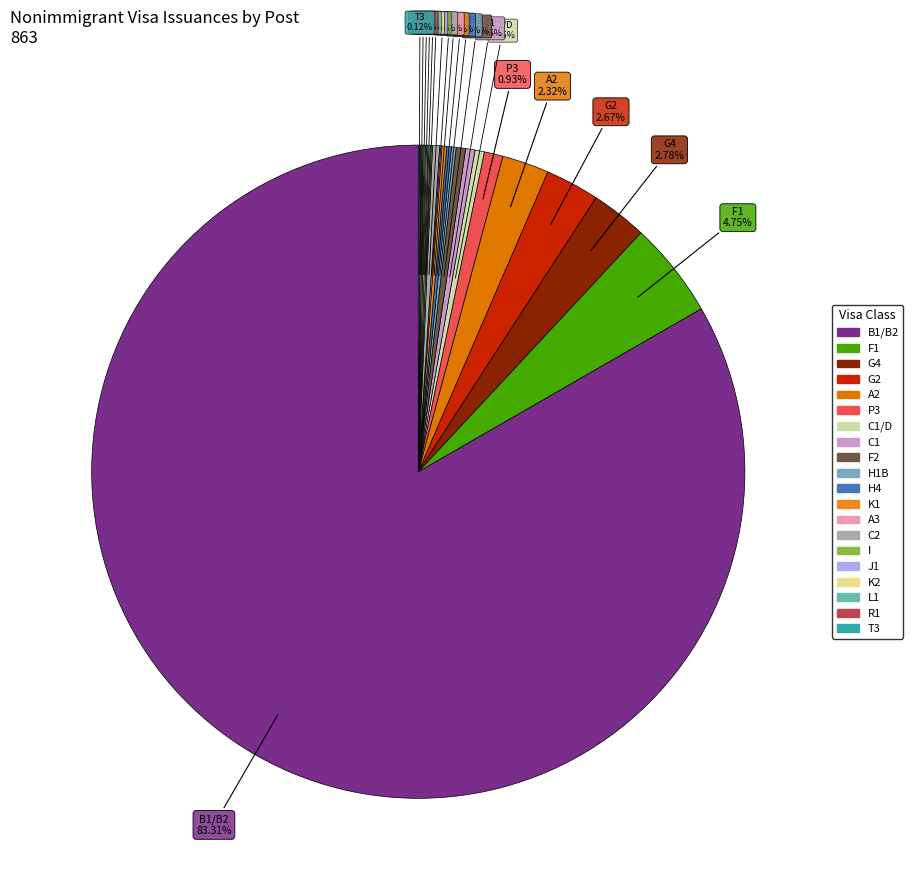

Count the number of slices in the pie.

20